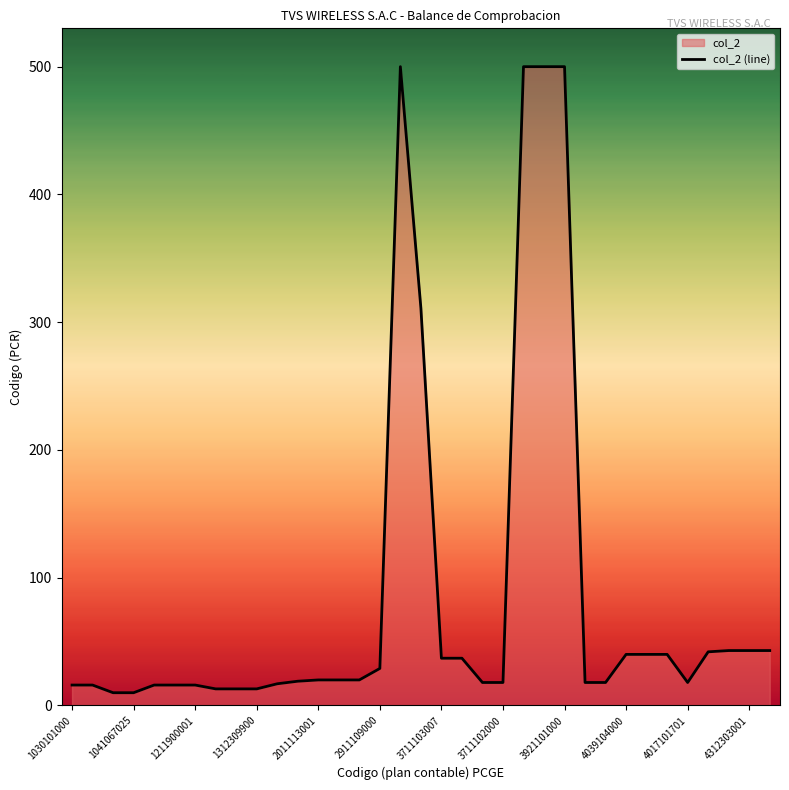

What is the greatest value displayed?

500